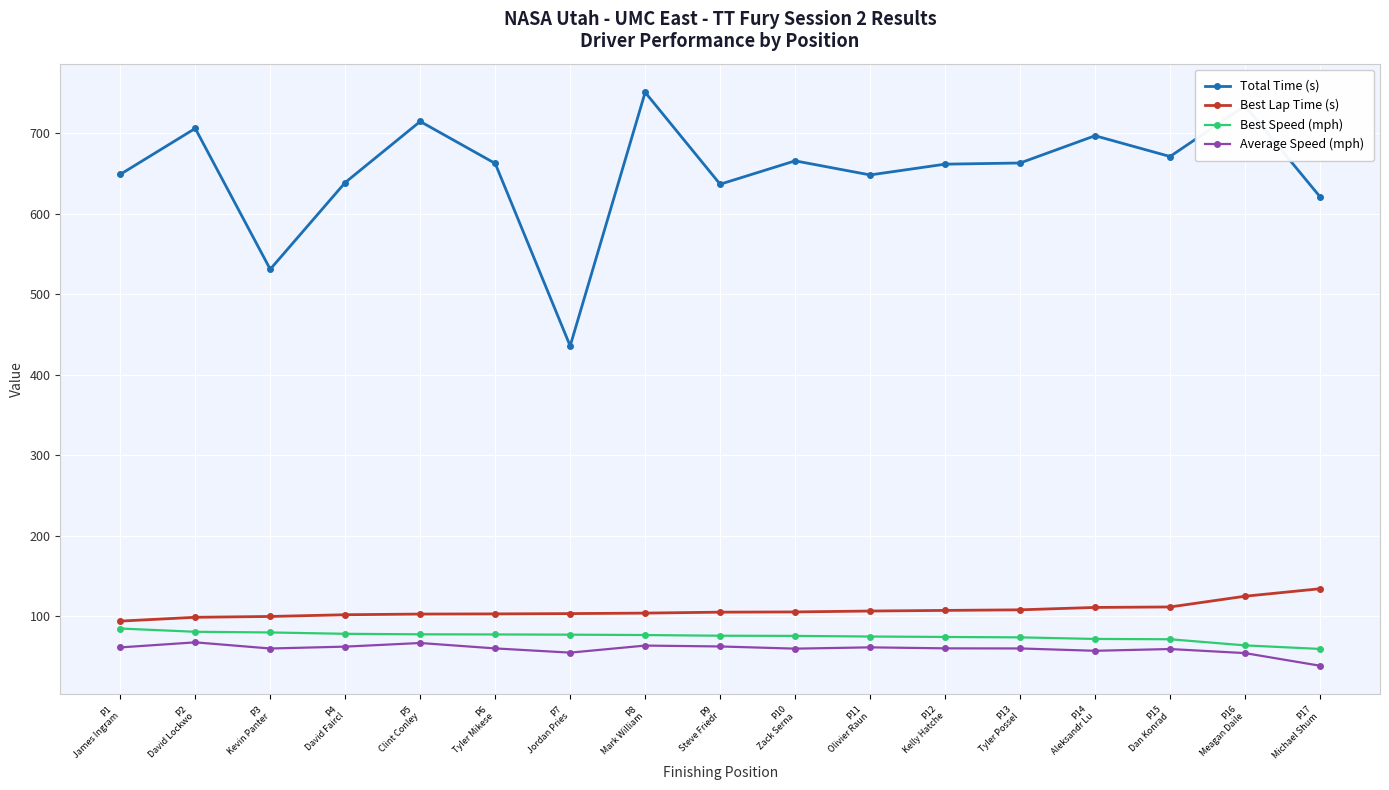

True or false: Best Lap Time (s) and Total Time (s) intersect in this chart.

False